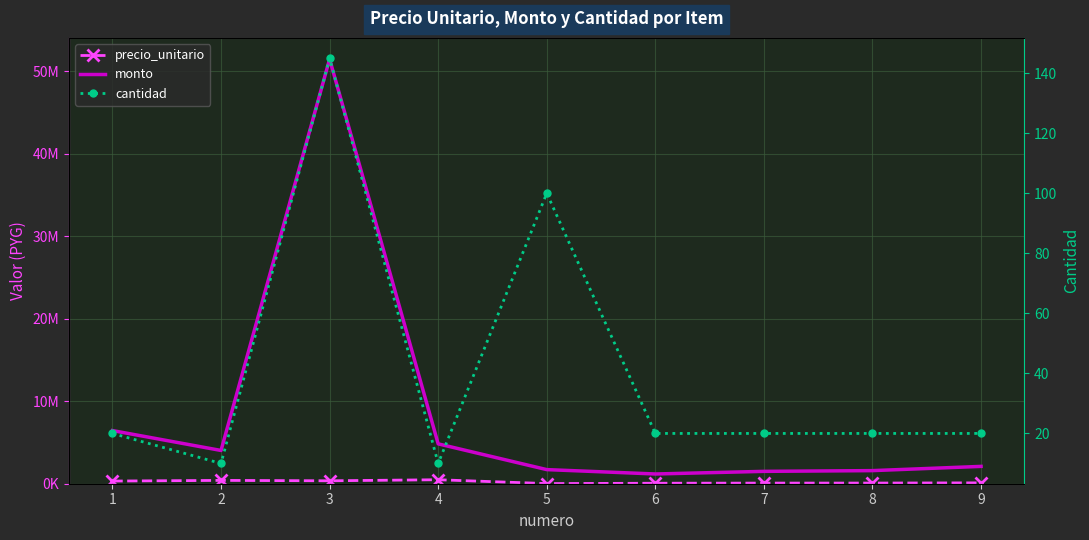

At how many categories does at least one series exceed 8153010?

1